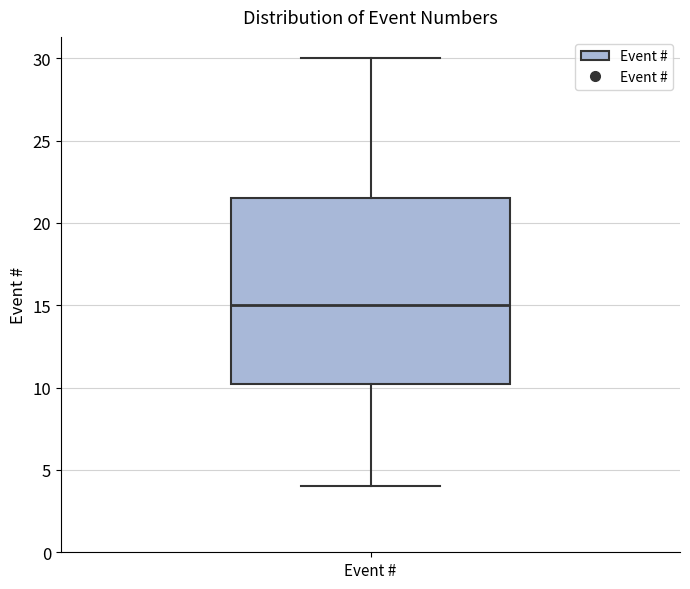

Where does the upper whisker of the box for Event # end on the y-axis? The values are not printed on the chart, so give them approximately, as read against the axis.

30.0